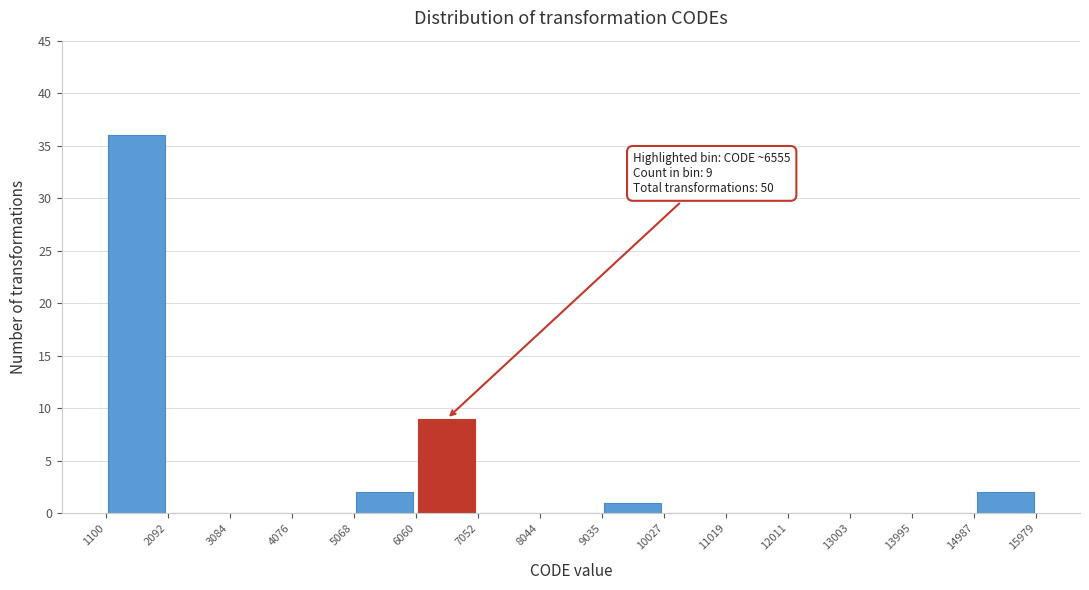

Which range on the x-axis has the tallest bar?

1100 to 2092